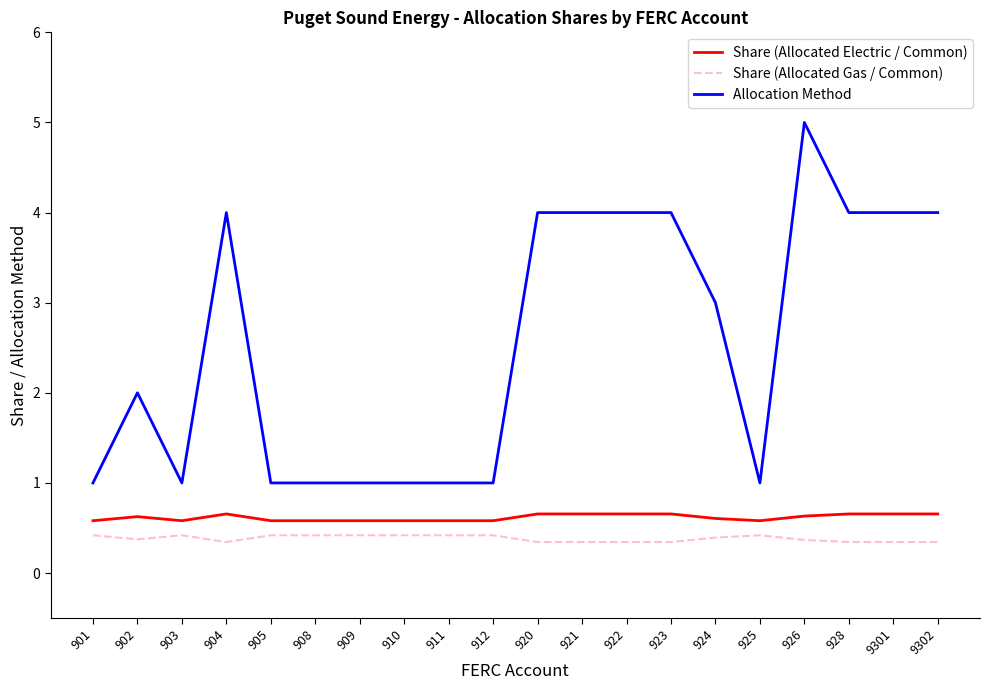

Is the value of Share (Allocated Gas / Common) at 912 greater than the value of Allocation Method at 921?

No